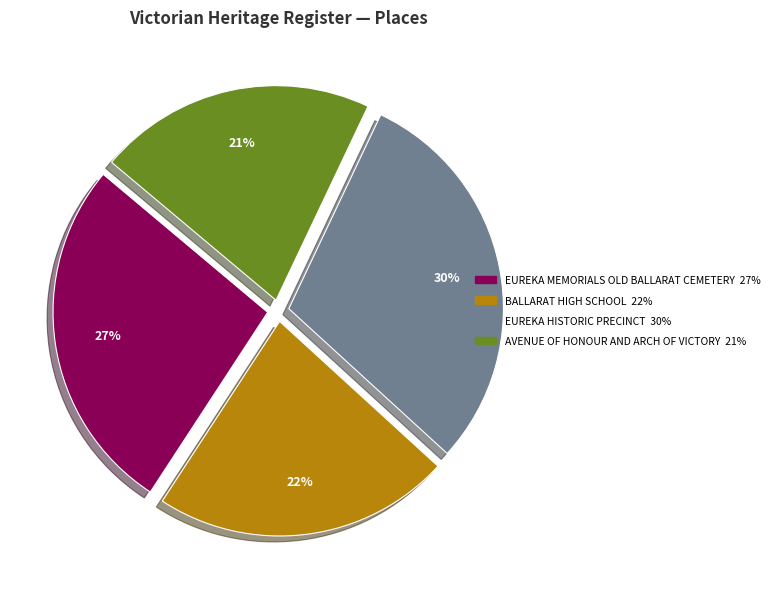

Is there any slice that represents more than half of the pie?

No